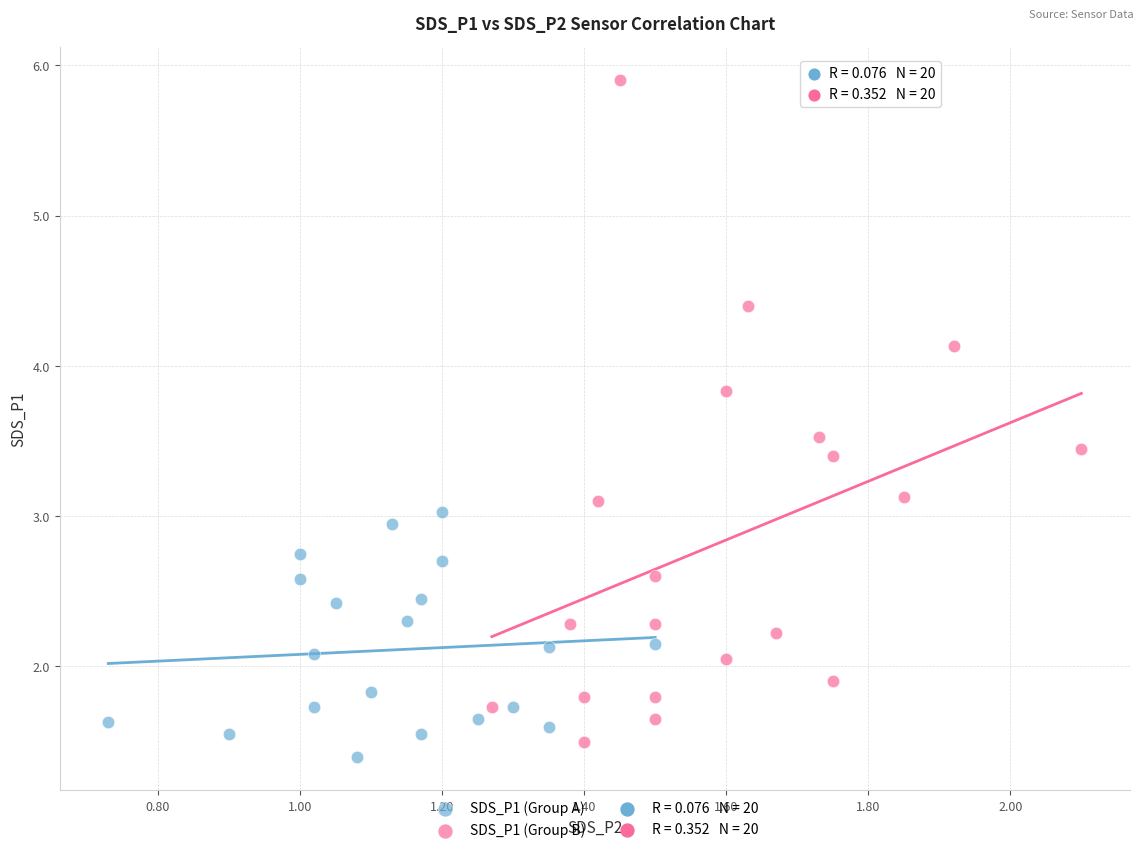

Which series has the widest spread of Y values?

SDS_P1 (Group B)